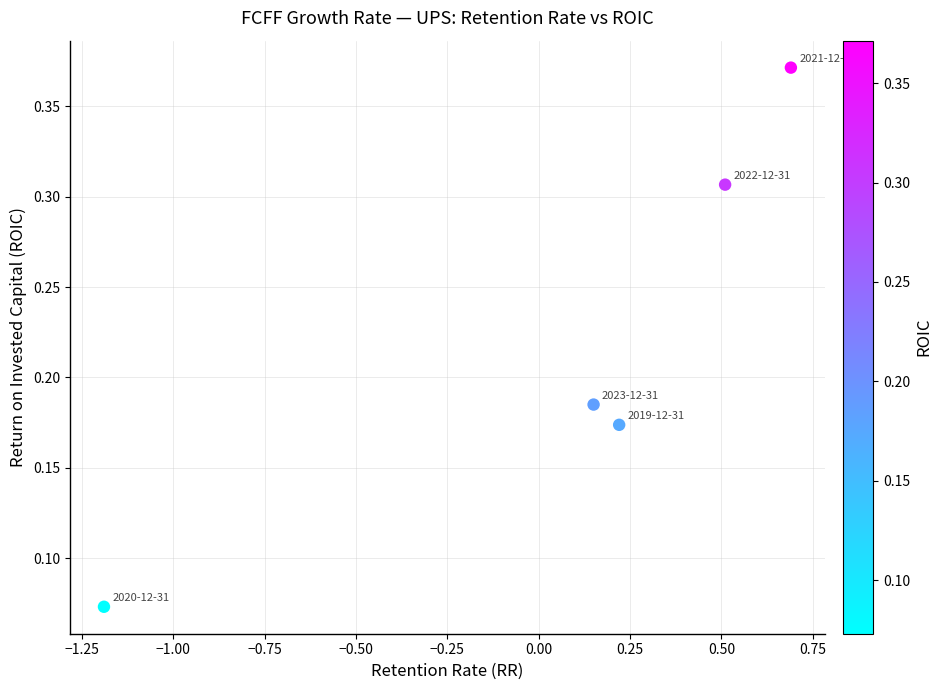

What is the range of X values (max minus min)?

1.9